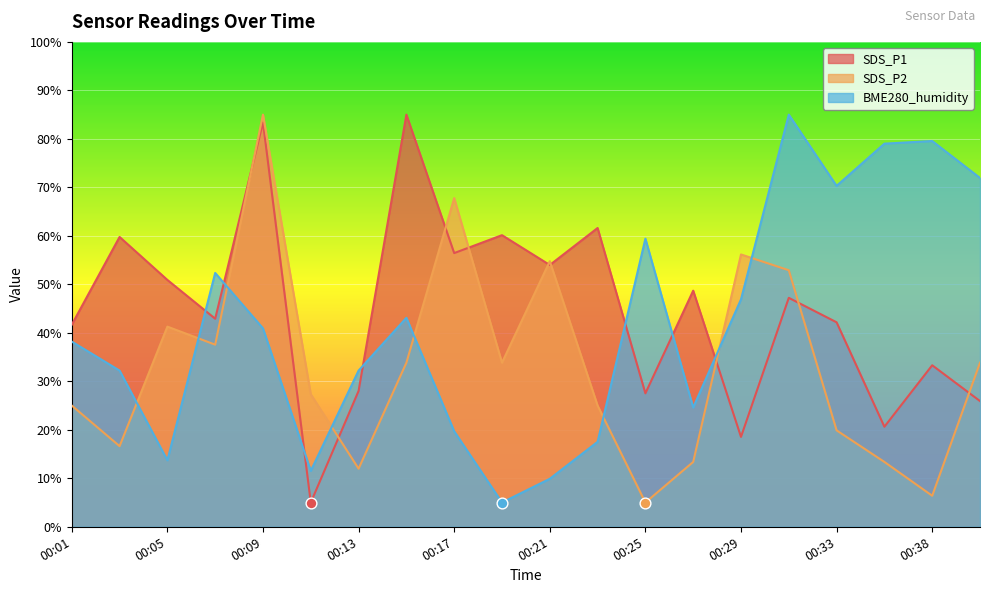

What is the total value across all series at 00:03?

108.6